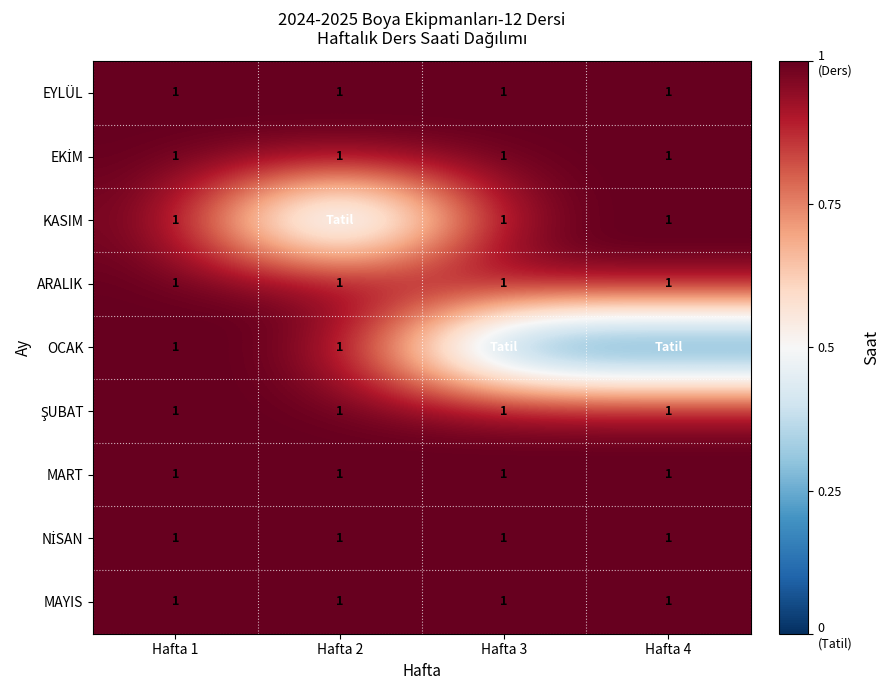

True or false: ARALIK has a value of 1 at Hafta 3.

True